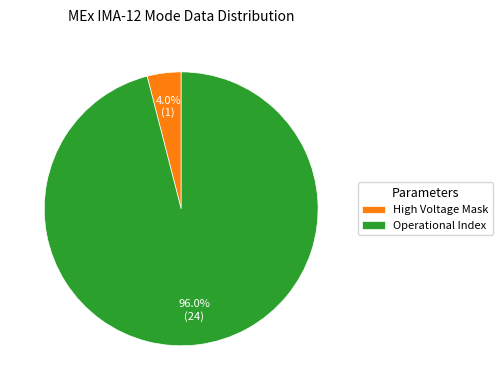

Which slice is the largest?

Operational Index